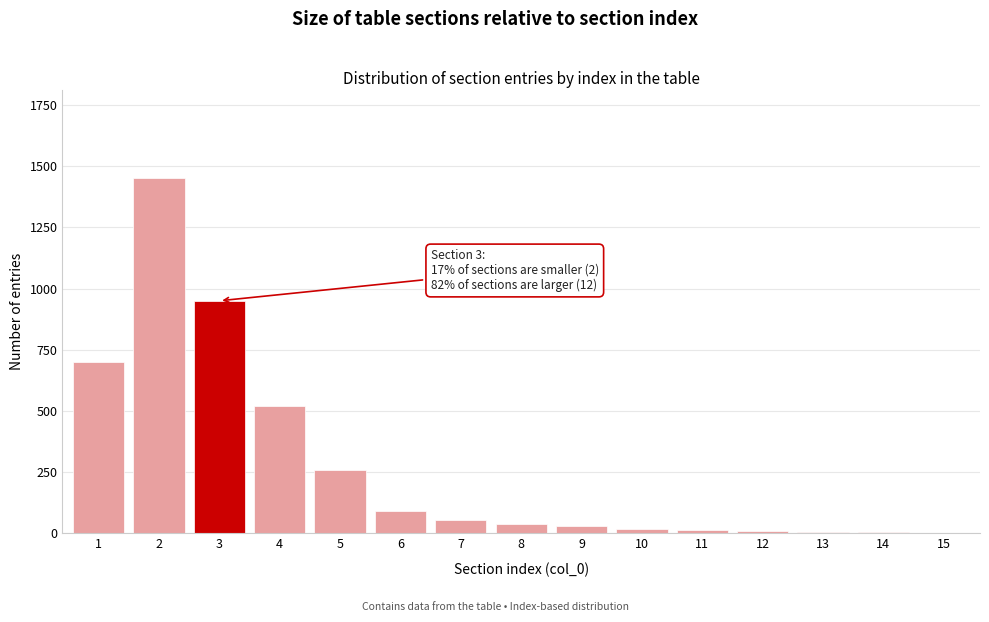

What is the maximum value shown in the chart?

1450